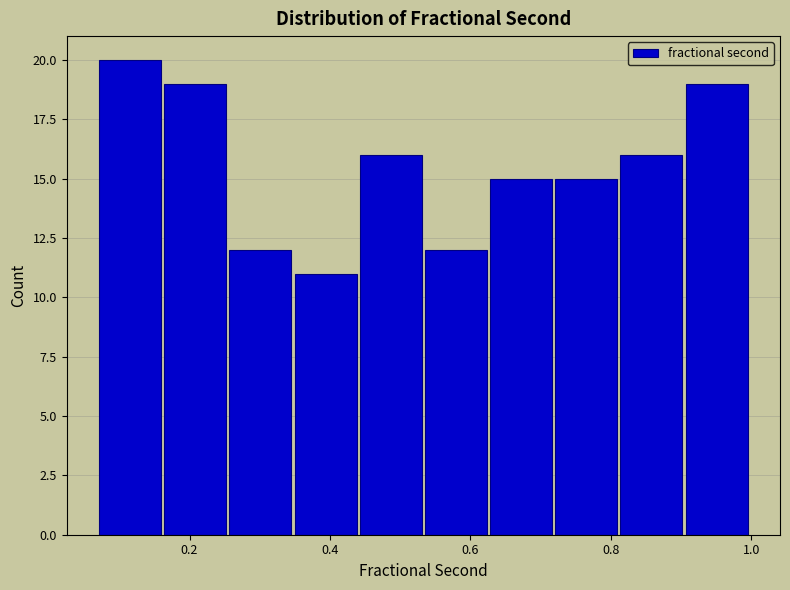

Reading left to right, list every bar in this chart as the range it spans on the x-axis followed by its height. Neither the bar edges nor the heights are printed on the chart, so give them approximately, as read against the axes.

0.06 to 0.16: 20
0.16 to 0.26: 19
0.26 to 0.34: 12
0.34 to 0.44: 11
0.44 to 0.54: 16
0.54 to 0.62: 12
0.62 to 0.72: 15
0.72 to 0.82: 15
0.82 to 0.90: 16
0.90 to 1.00: 19